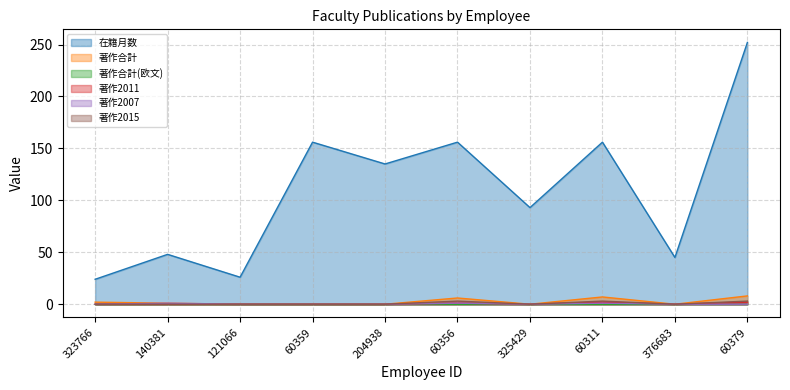

What is the difference between the 在籍月数 values at 60379 and 60311?

96